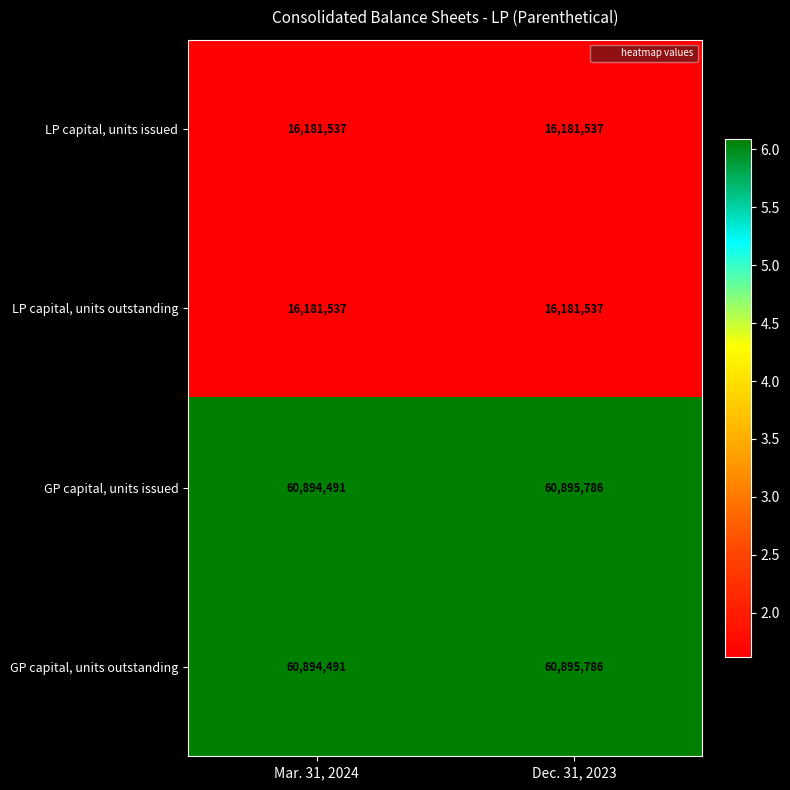

What is the sum of all LP capital, units outstanding values?

32363074